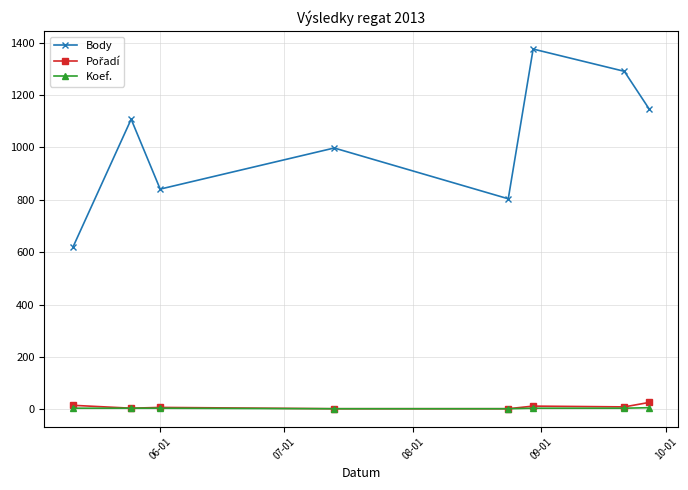

Which series has the largest range (max minus min)?

Body